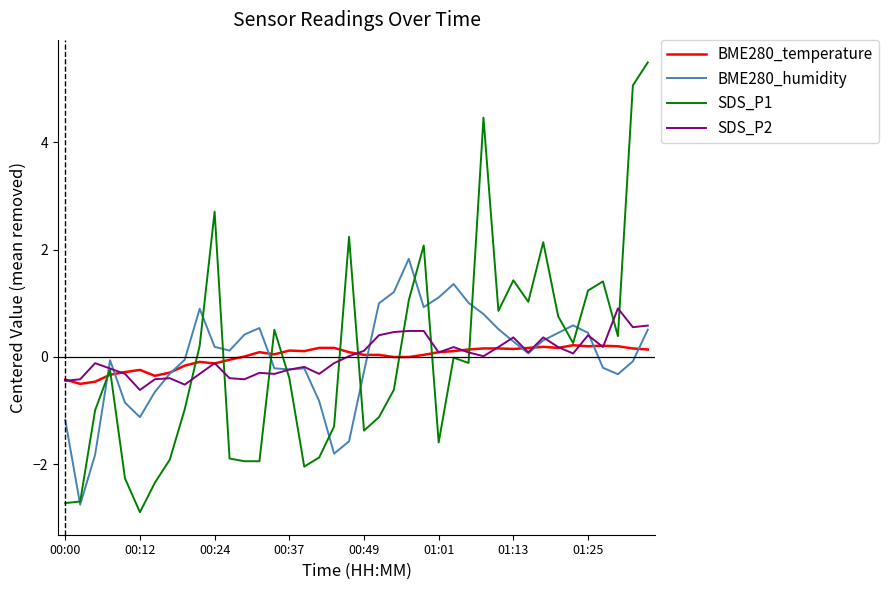

What is the smallest value displayed?

-2.9